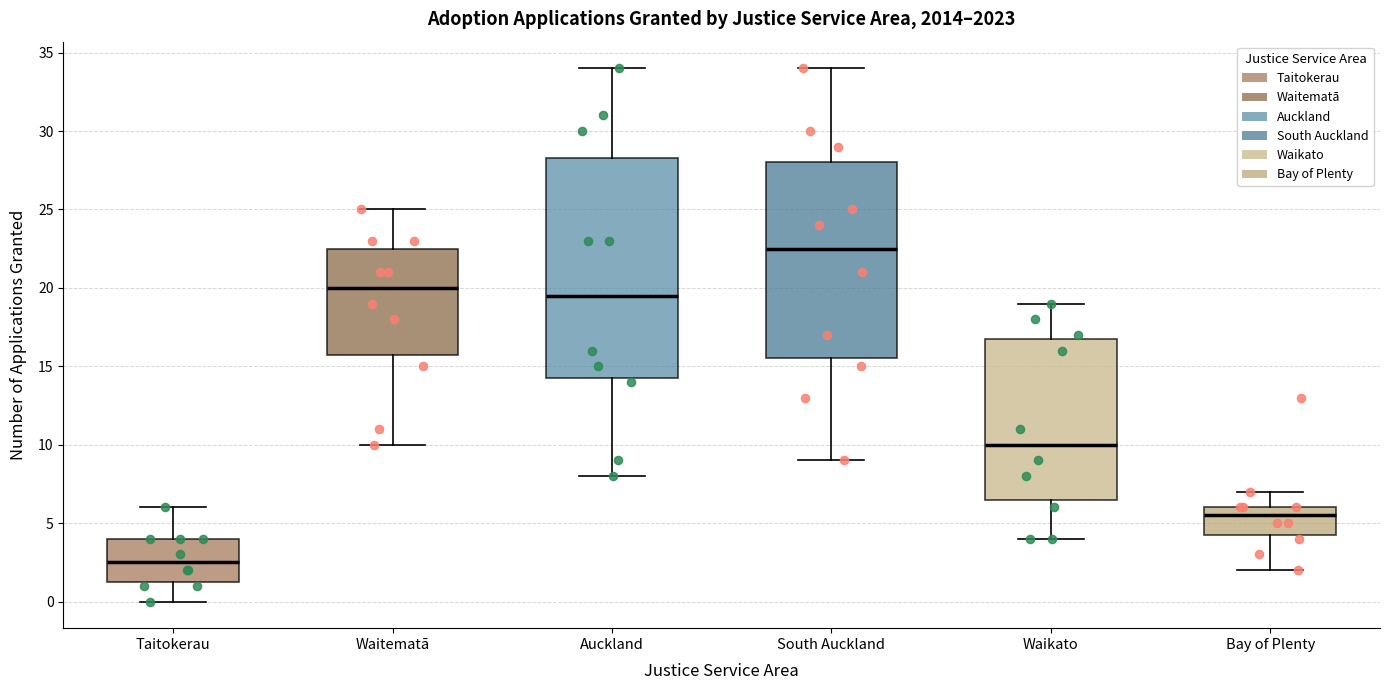

Which box's median line is the highest?

South Auckland